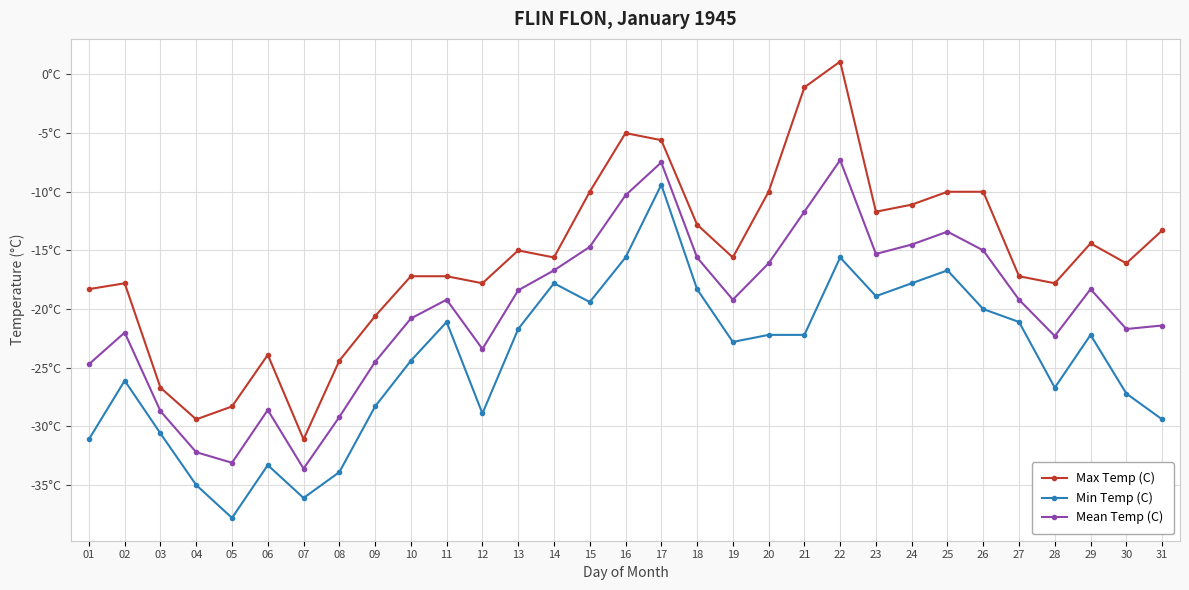

Rank the series at 18 from lowest to highest value.

Min Temp (C), Mean Temp (C), Max Temp (C)